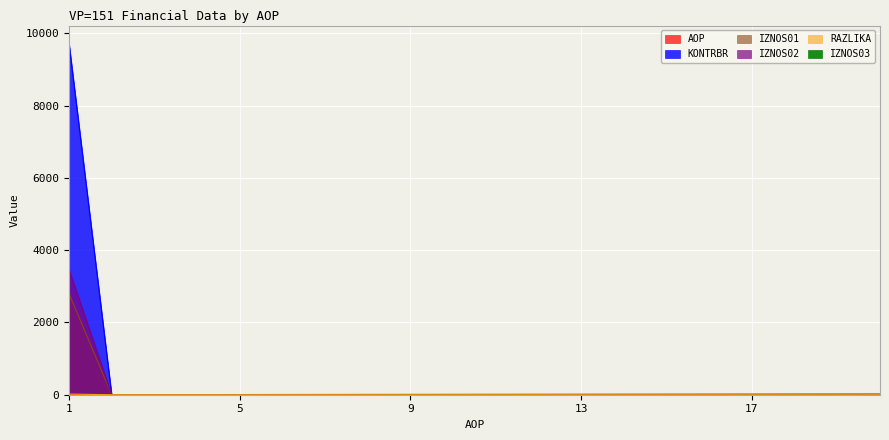

True or false: IZNOS02 and IZNOS01 intersect in this chart.

False